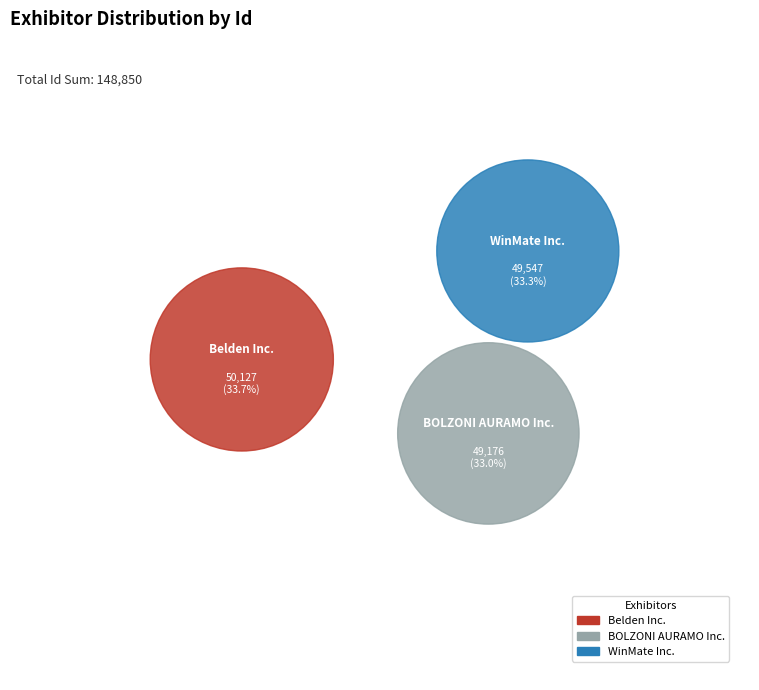

How much of the chart is everything except BOLZONI AURAMO Inc.?

67.0%